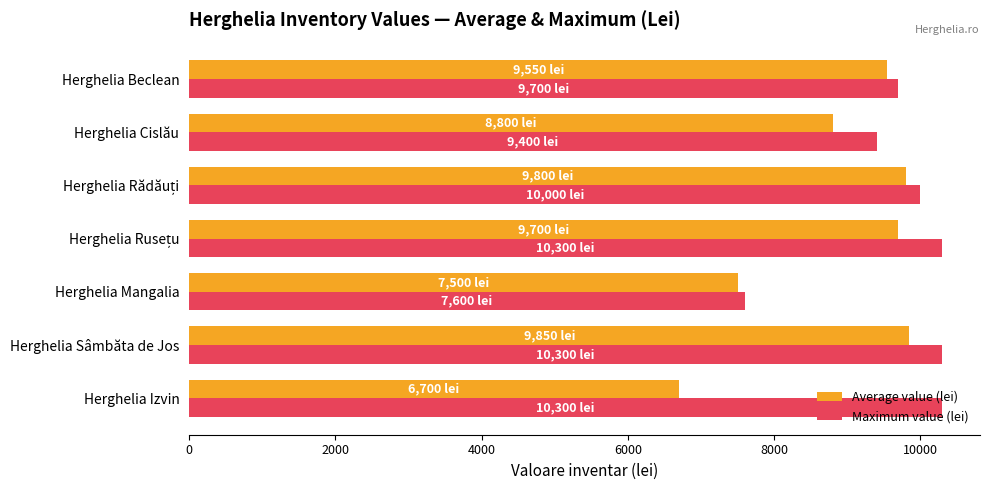

What is the total value across all series at Herghelia Izvin?

17000